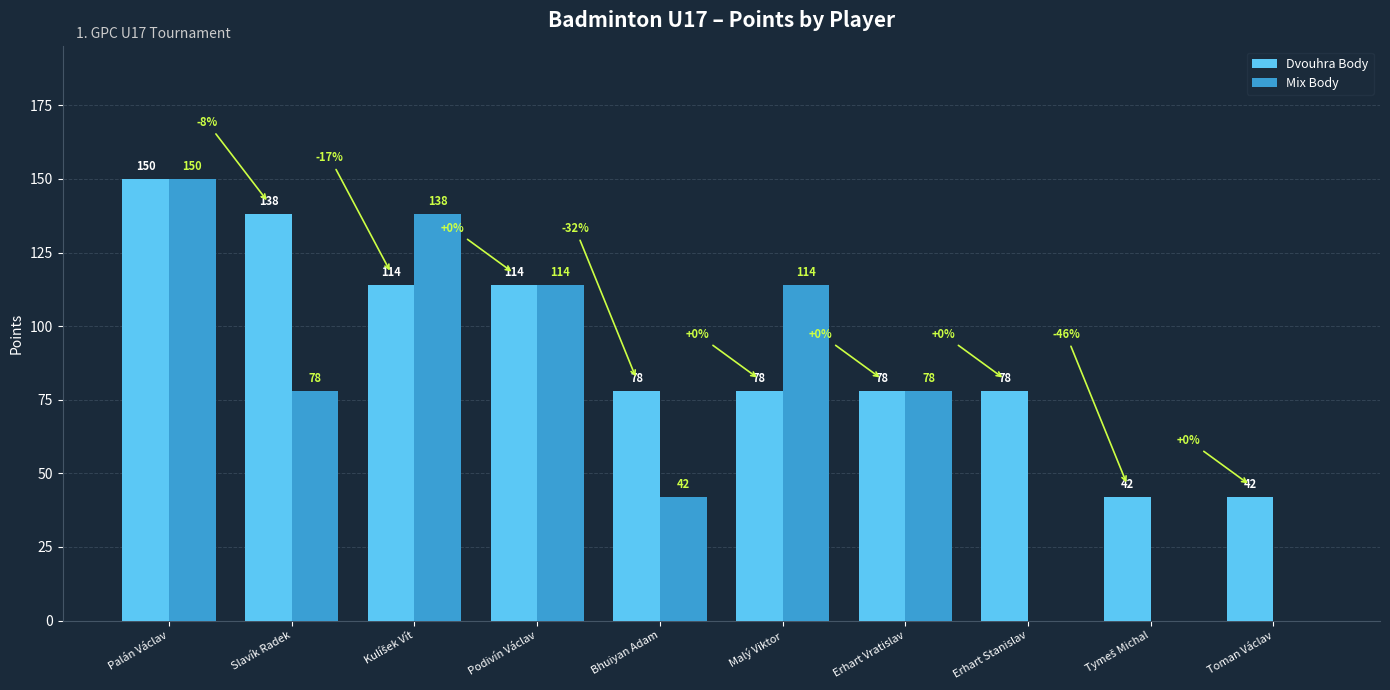

Are the bars grouped side by side (vs. stacked)?

Yes